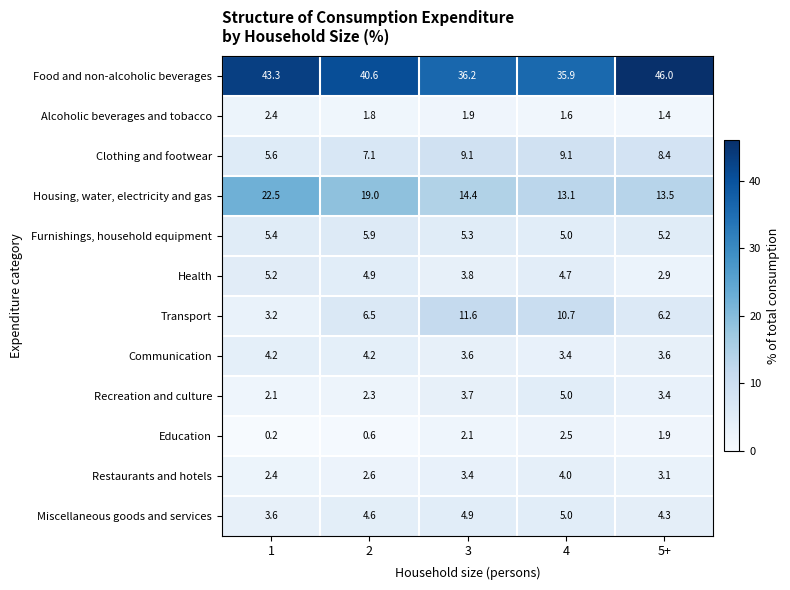

What is the average value of the Clothing and footwear series?

7.9